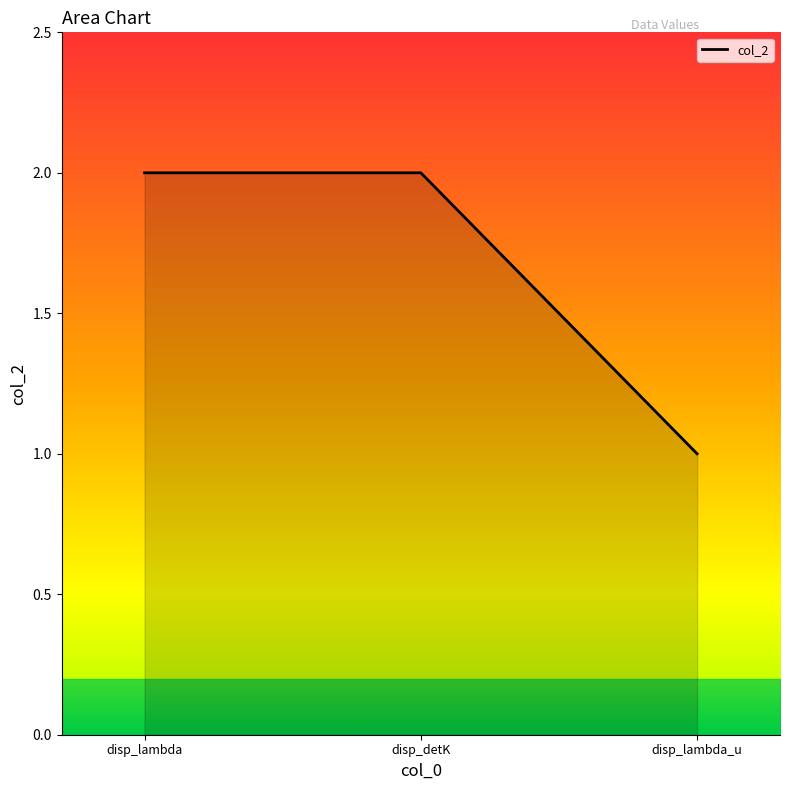

The chart shows a value of 2 at disp_lambda. True or false?

True